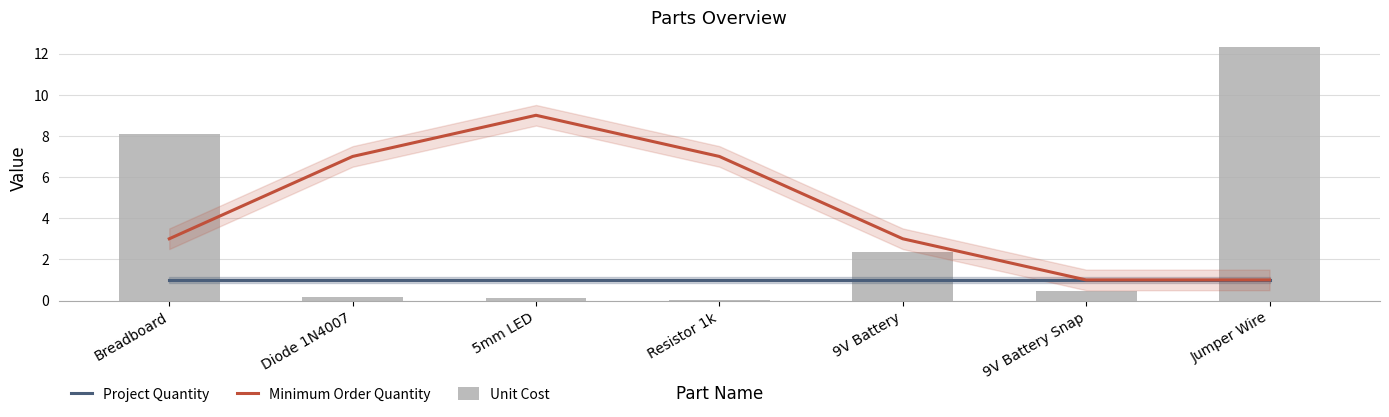

Which category has the lowest value across all series?

Resistor 1k